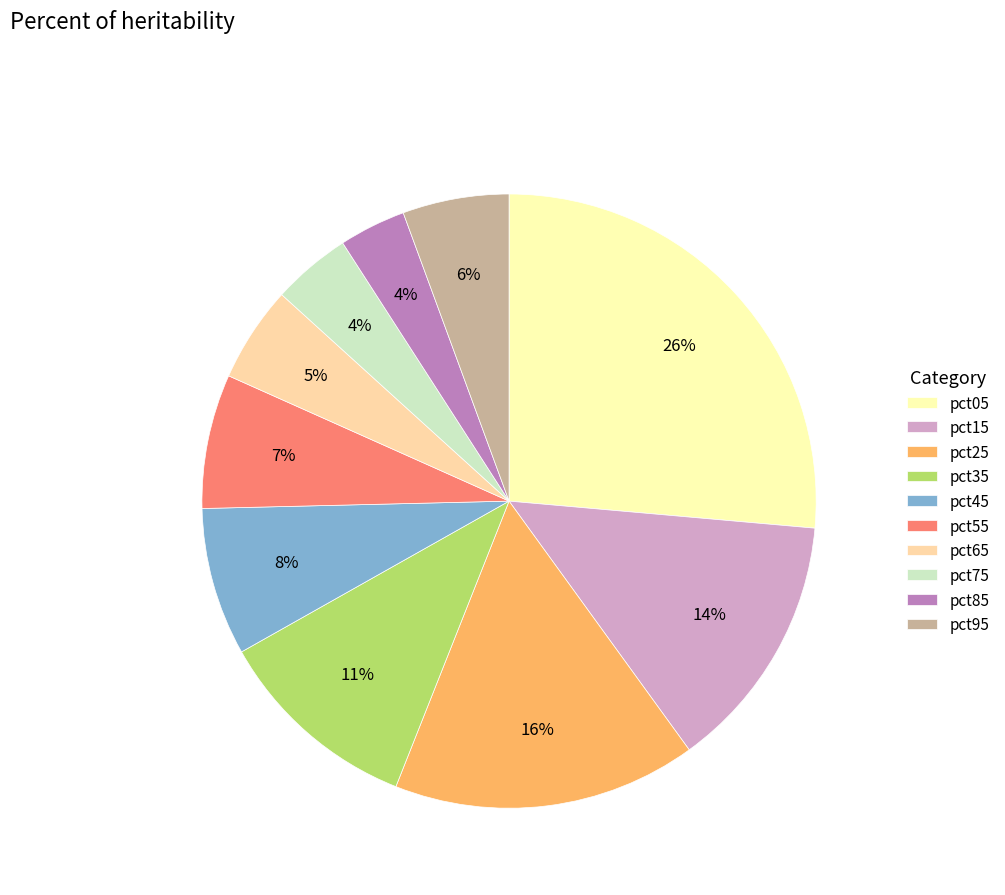

Is there any slice that represents more than half of the pie?

No